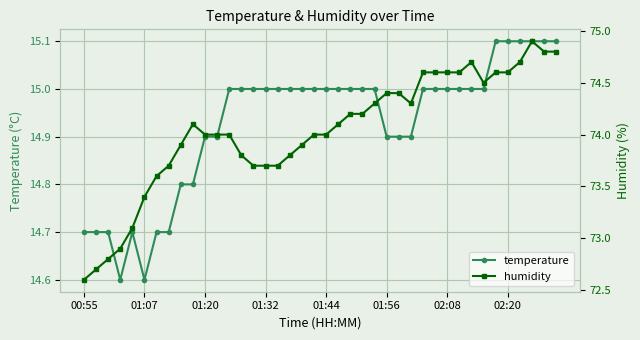

What is the highest value of the temperature series?

15.1